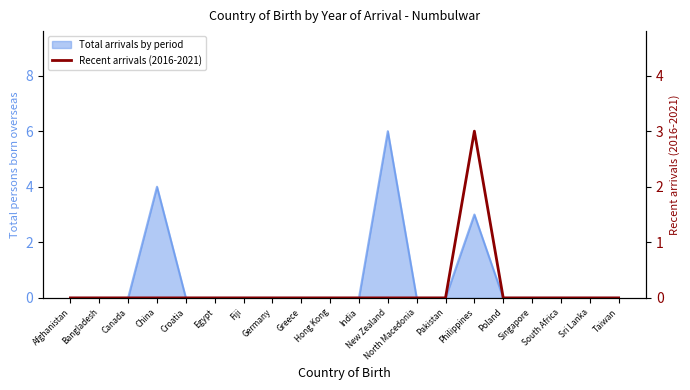

True or false: there are more than 0 points higher than both neighbors.

True